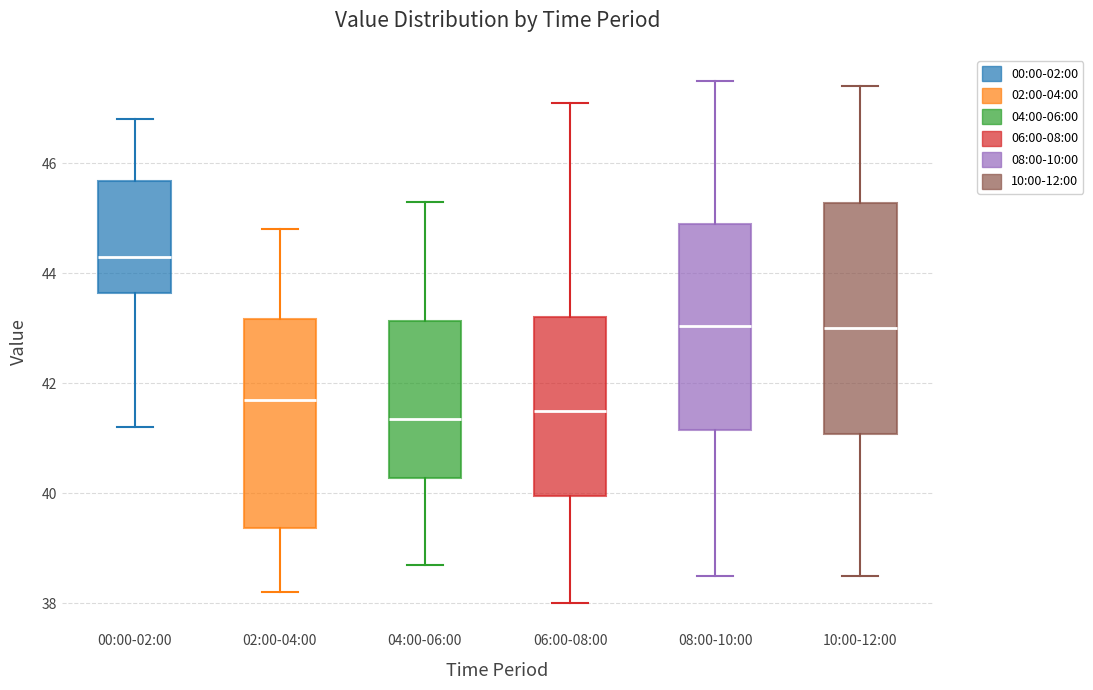

Which box's median line is the highest?

00:00-02:00